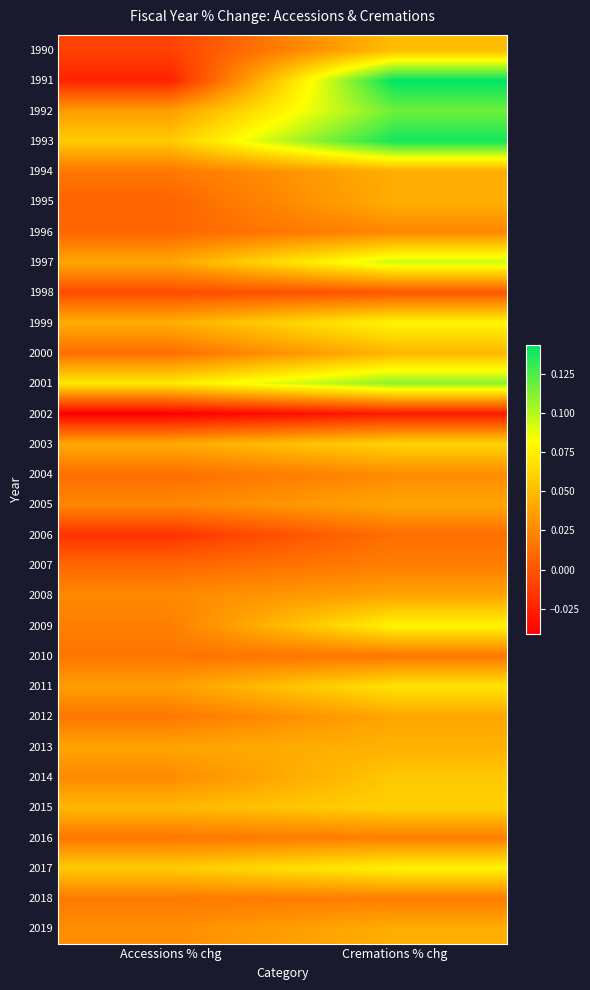

What is the total value across all series at Accessions % chg?

0.6